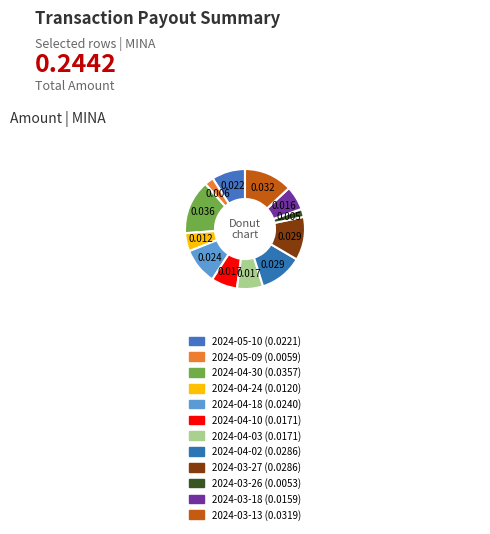

How many segments does this pie chart have?

12